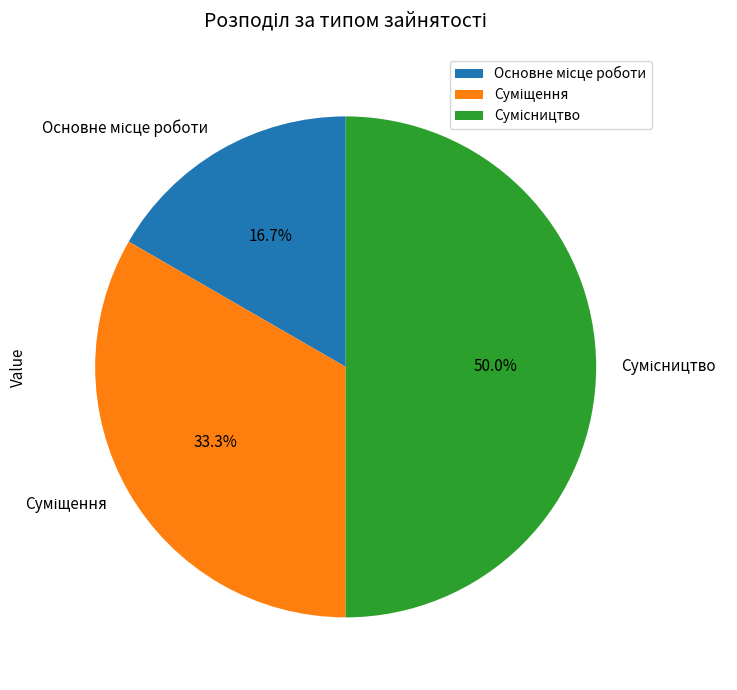

What is the change in value from Основне місце роботи to Сумісництво?

+2